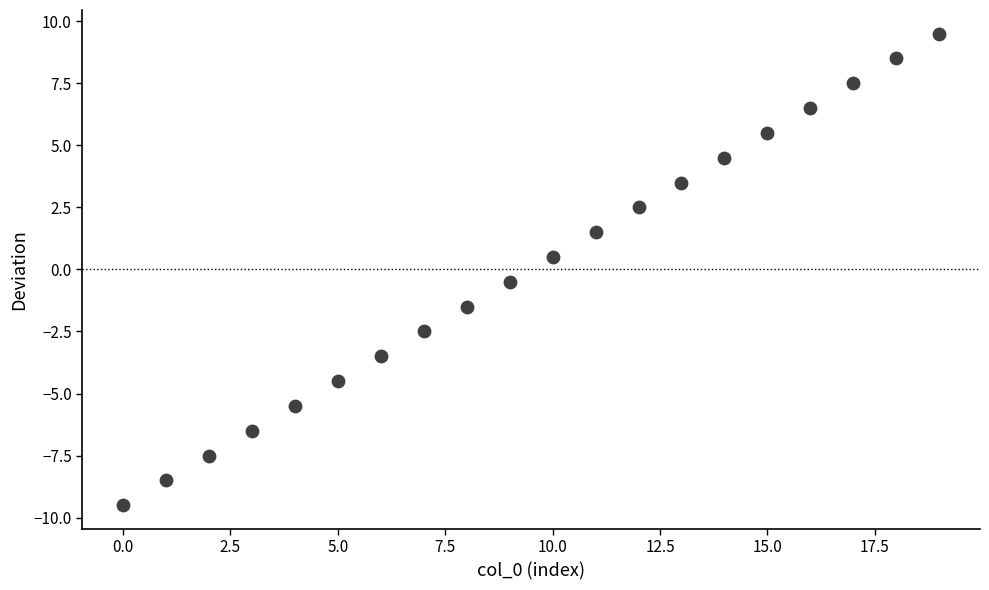

What is the range of Y values (max minus min)?

19.0